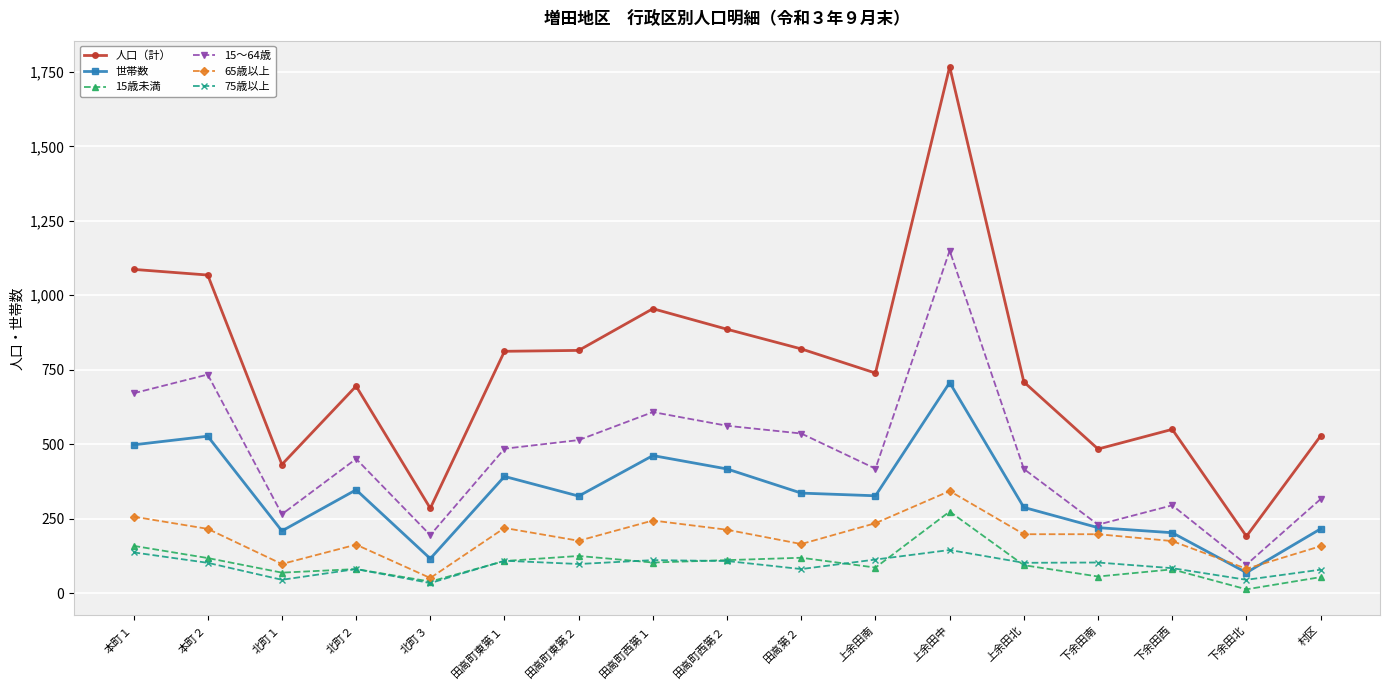

Is this an area chart (filled region under the line)?

No